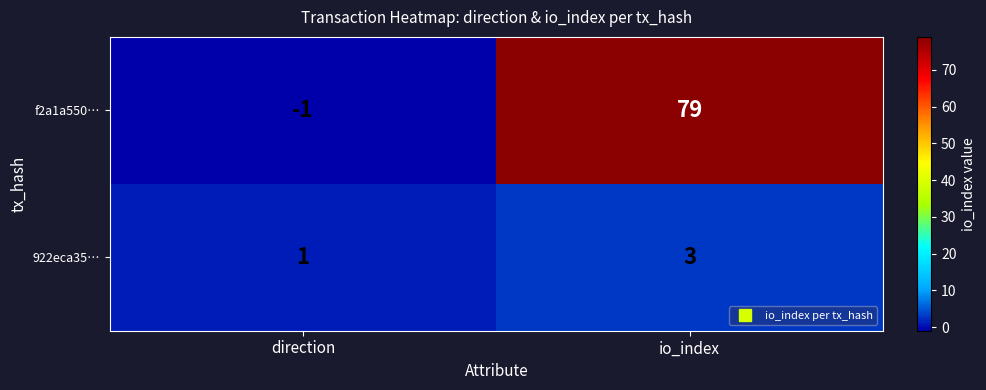

What is the sum of the f2a1a550… values at direction and io_index?

78